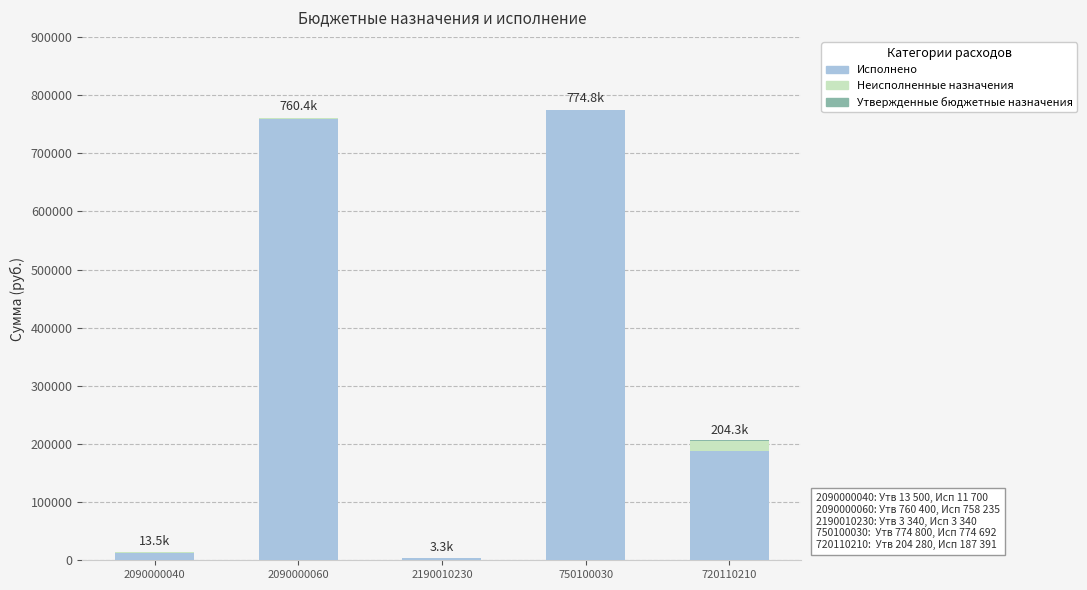

What is the maximum value for Исполнено?

774691.6